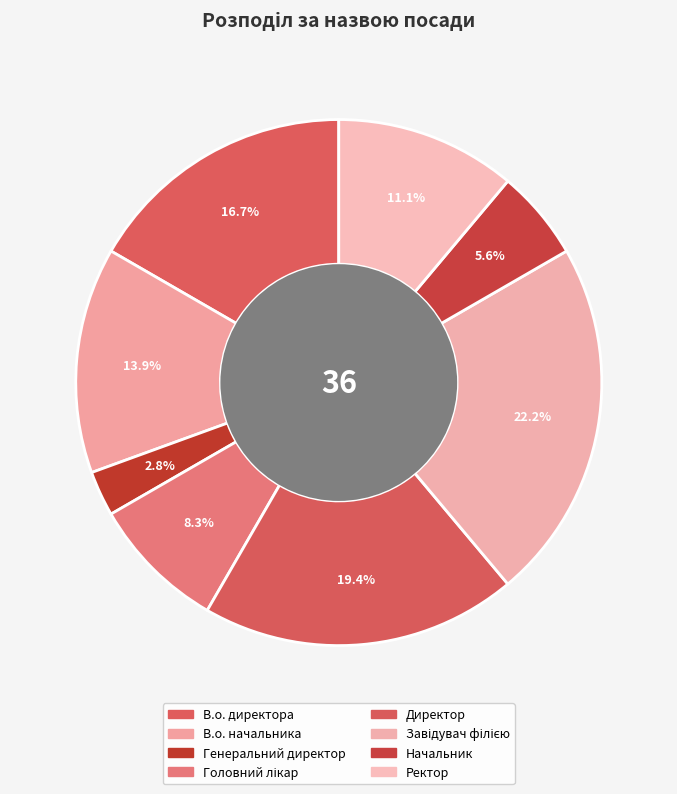

How many slices are in this pie chart?

8